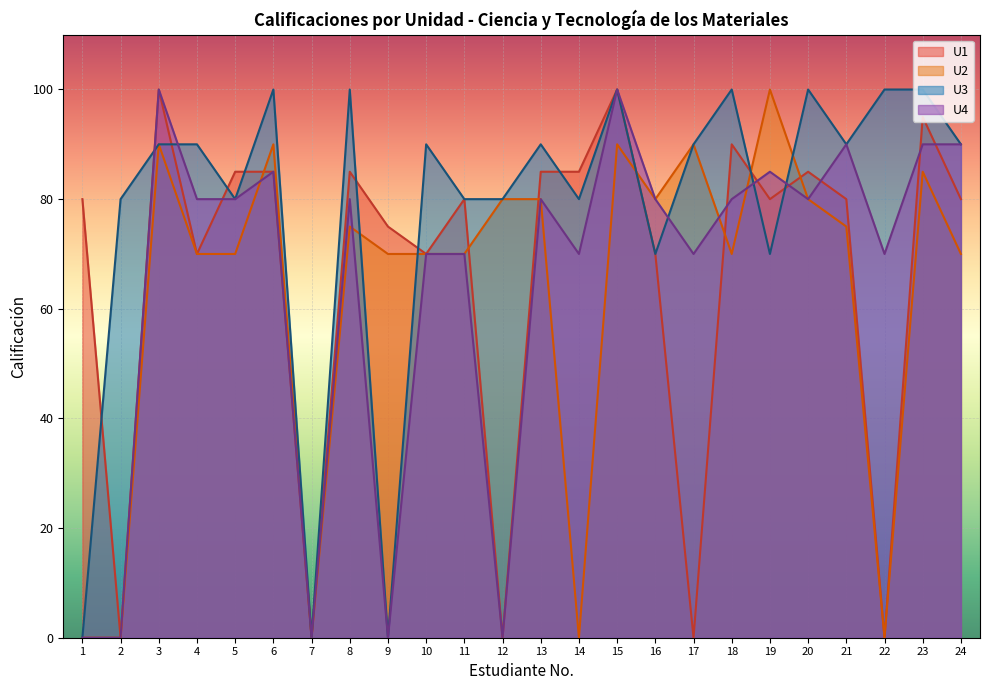

Reading left to right, list all the values displayed in this chart.

U1: 1=80	2=0	3=100	4=70	5=85	6=85	7=0	8=85	9=75	10=70	11=80	12=0	13=85	14=85	15=100	16=70	17=0	18=90	19=80	20=85	21=80	22=0	23=95	24=80
U2: 1=0	2=0	3=90	4=70	5=70	6=90	7=0	8=75	9=70	10=70	11=70	12=80	13=80	14=0	15=90	16=80	17=90	18=70	19=100	20=80	21=75	22=0	23=85	24=70
U3: 1=0	2=80	3=90	4=90	5=80	6=100	7=0	8=100	9=0	10=90	11=80	12=80	13=90	14=80	15=100	16=70	17=90	18=100	19=70	20=100	21=90	22=100	23=100	24=90
U4: 1=0	2=0	3=100	4=80	5=80	6=85	7=0	8=80	9=0	10=70	11=70	12=0	13=80	14=70	15=100	16=80	17=70	18=80	19=85	20=80	21=90	22=70	23=90	24=90